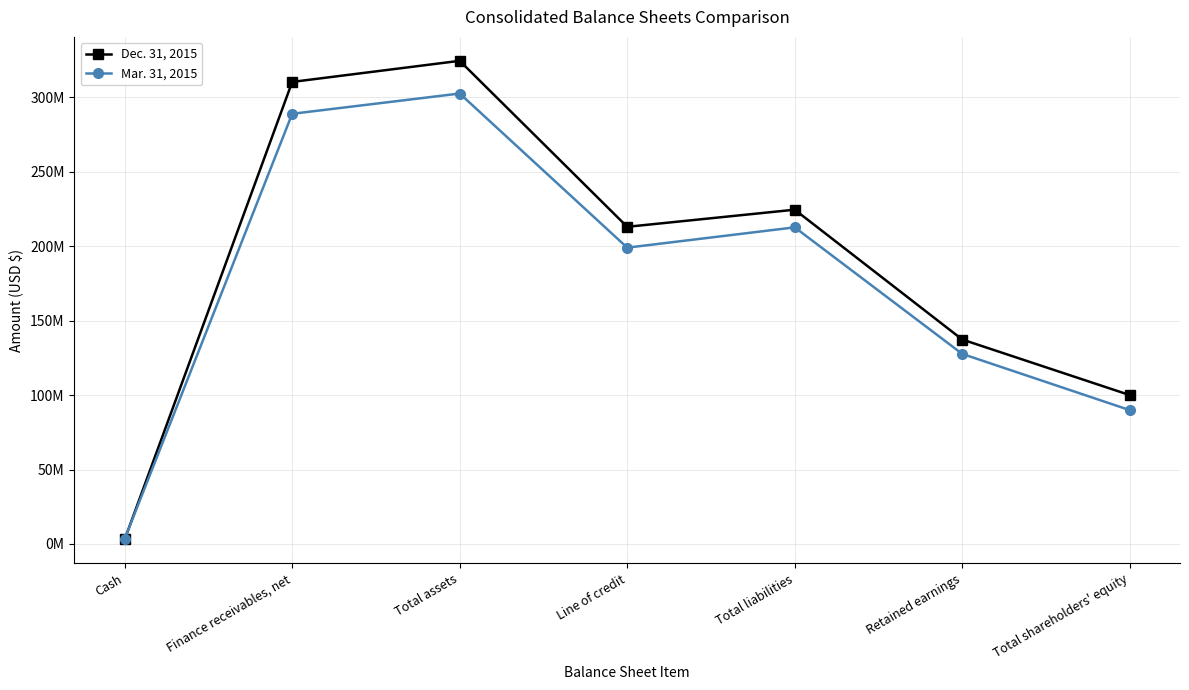

How many data points in Dec. 31, 2015 are above 213000000?

3